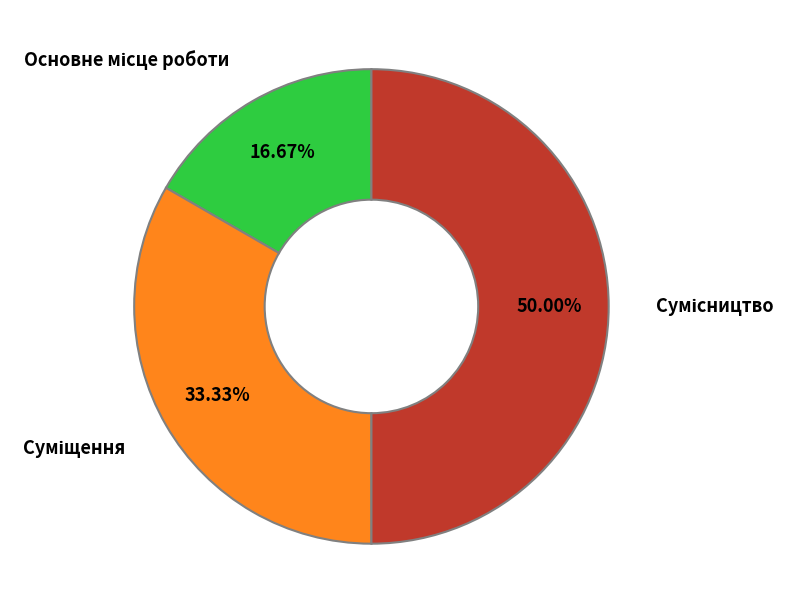

Is there any slice that represents more than half of the pie?

No